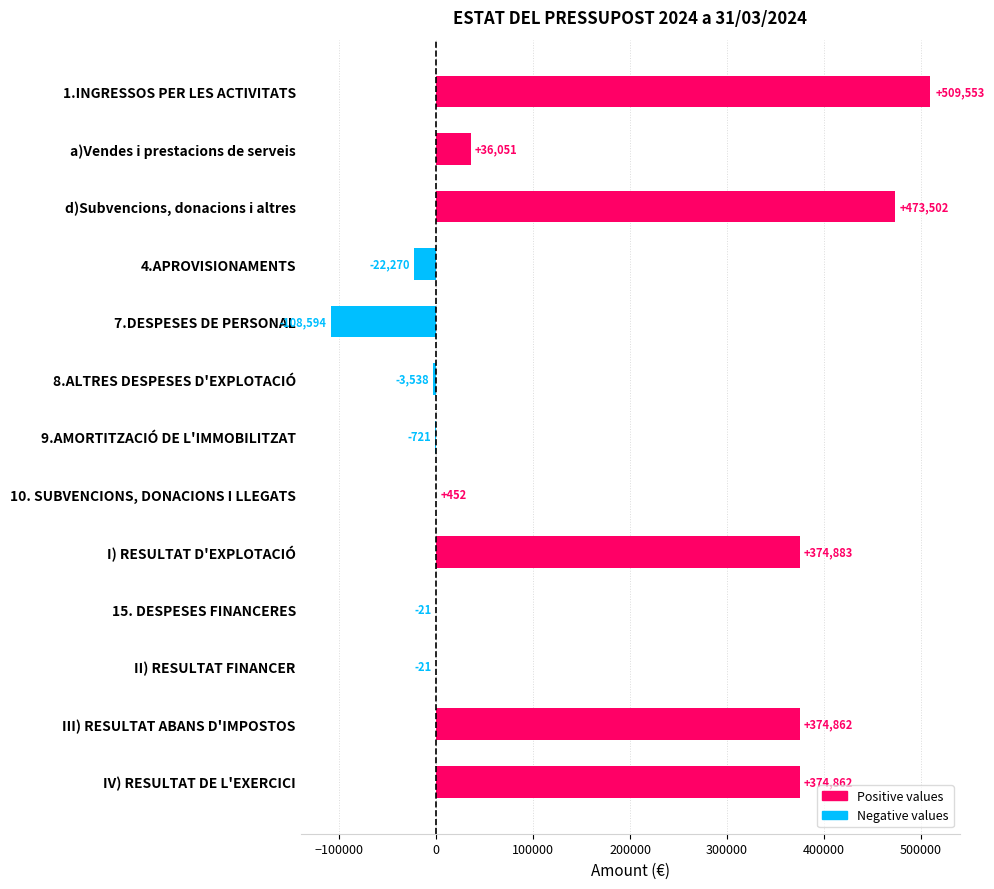

What is the approximate value at d)Subvencions, donacions i altres?

473501.7